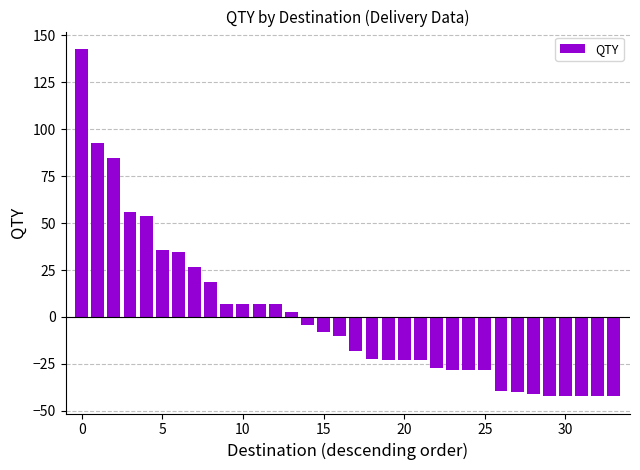

How many bars are there in total?

34